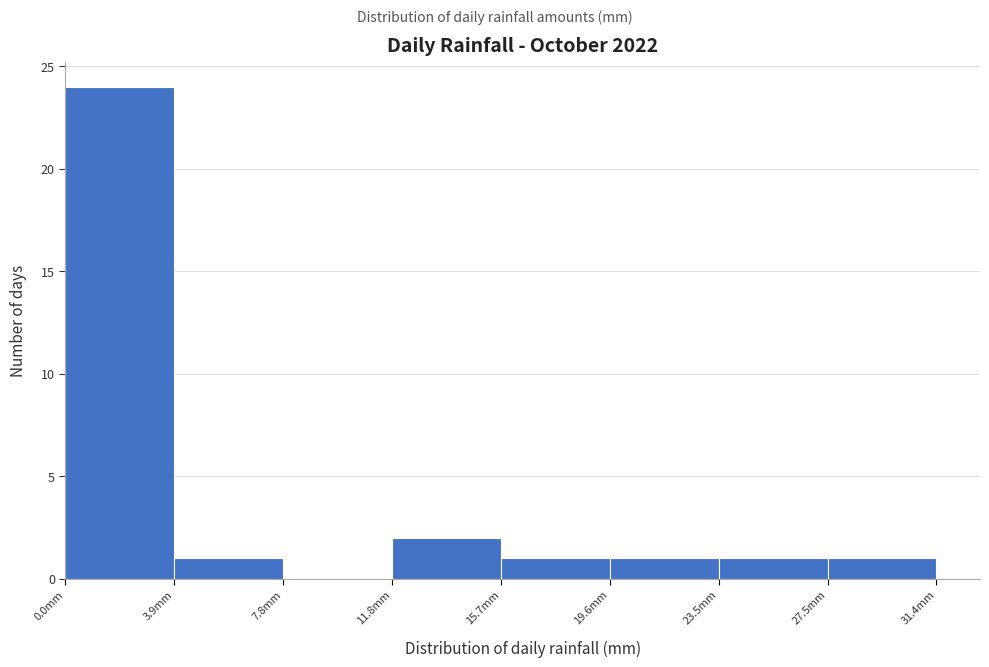

Reading left to right, list every bar in this chart as the range it spans on the x-axis followed by its height. Neither the bar edges nor the heights are printed on the chart, so give them approximately, as read against the axes.

0.0 to 4.0: 24
4.0 to 8.0: 1
8.0 to 12.0: 0
12.0 to 15.5: 2
15.5 to 19.5: 1
19.5 to 23.5: 1
23.5 to 27.5: 1
27.5 to 31.5: 1